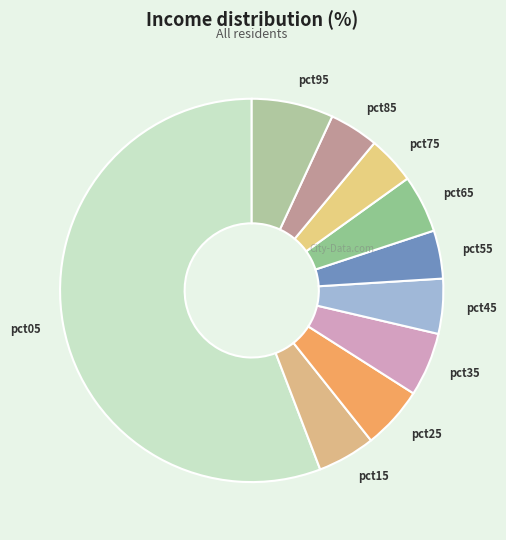

What is the largest slice in the pie chart?

pct05